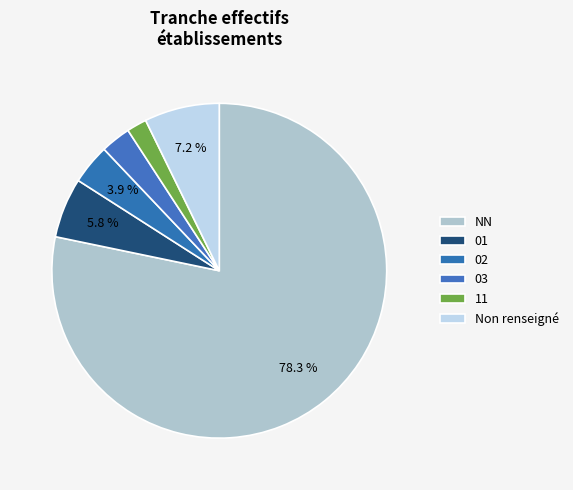

Is it true that 01 is 13% of the pie?

False